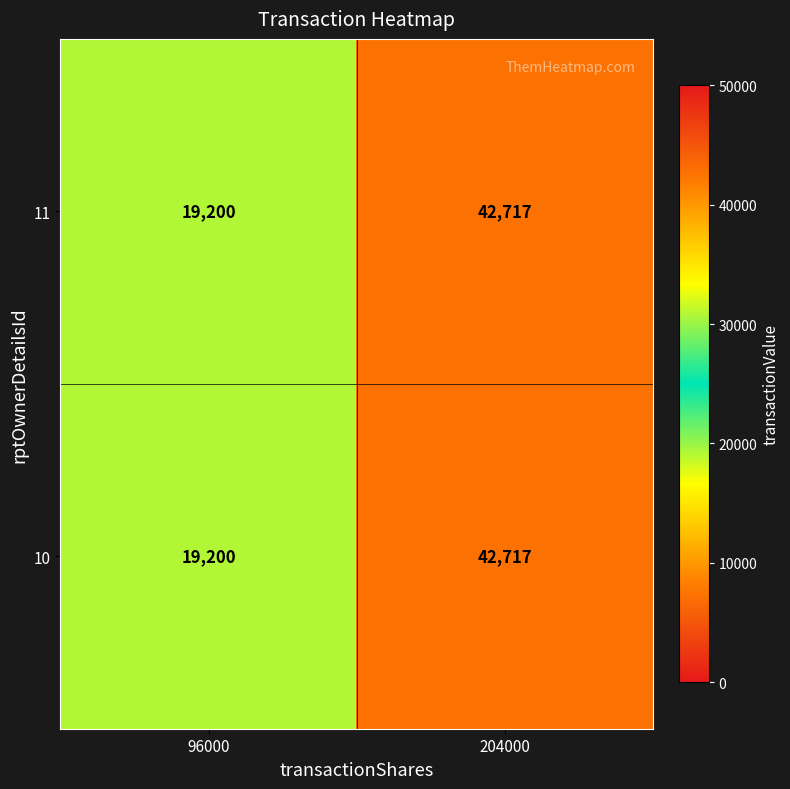

What is the difference between the 11 values at 204000 and 96000?

23517